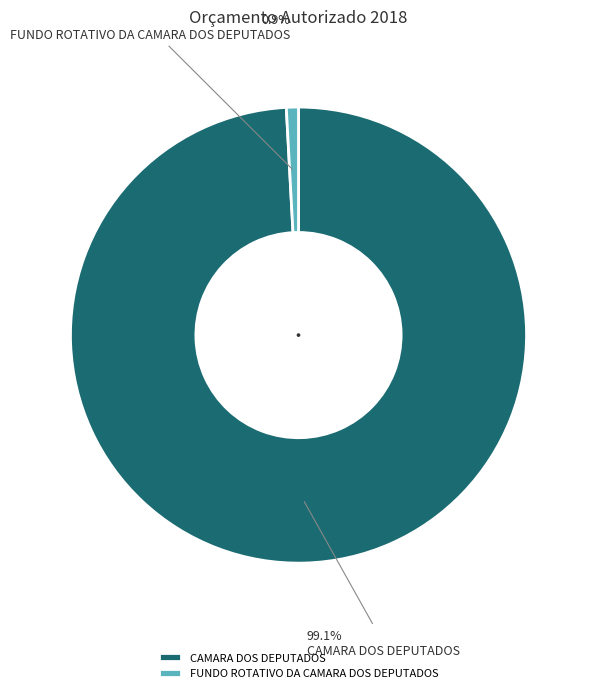

What is the smallest slice in the pie chart?

FUNDO ROTATIVO DA CAMARA DOS DEPUTADOS